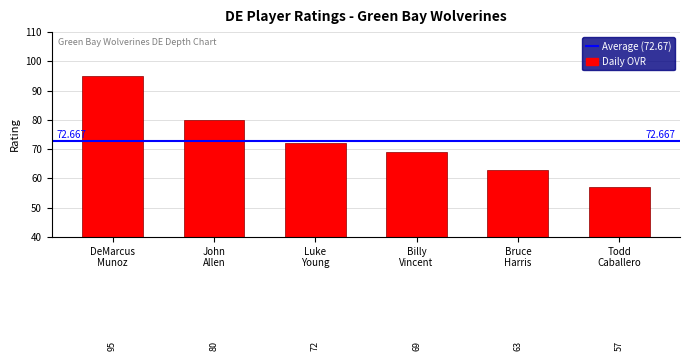

Does the chart contain stacked bars?

No